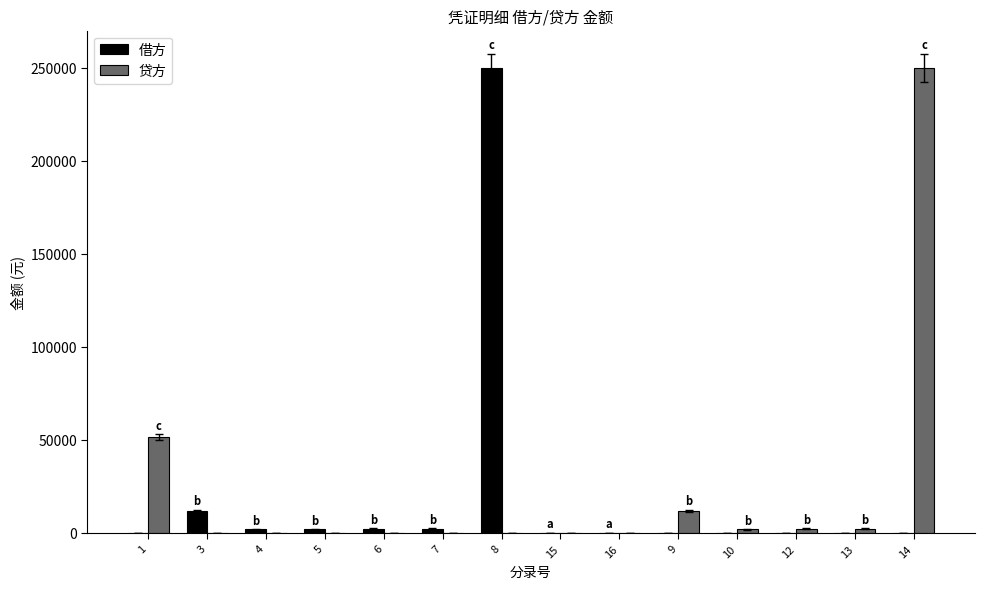

Which series changed the most between 8 and 9?

借方